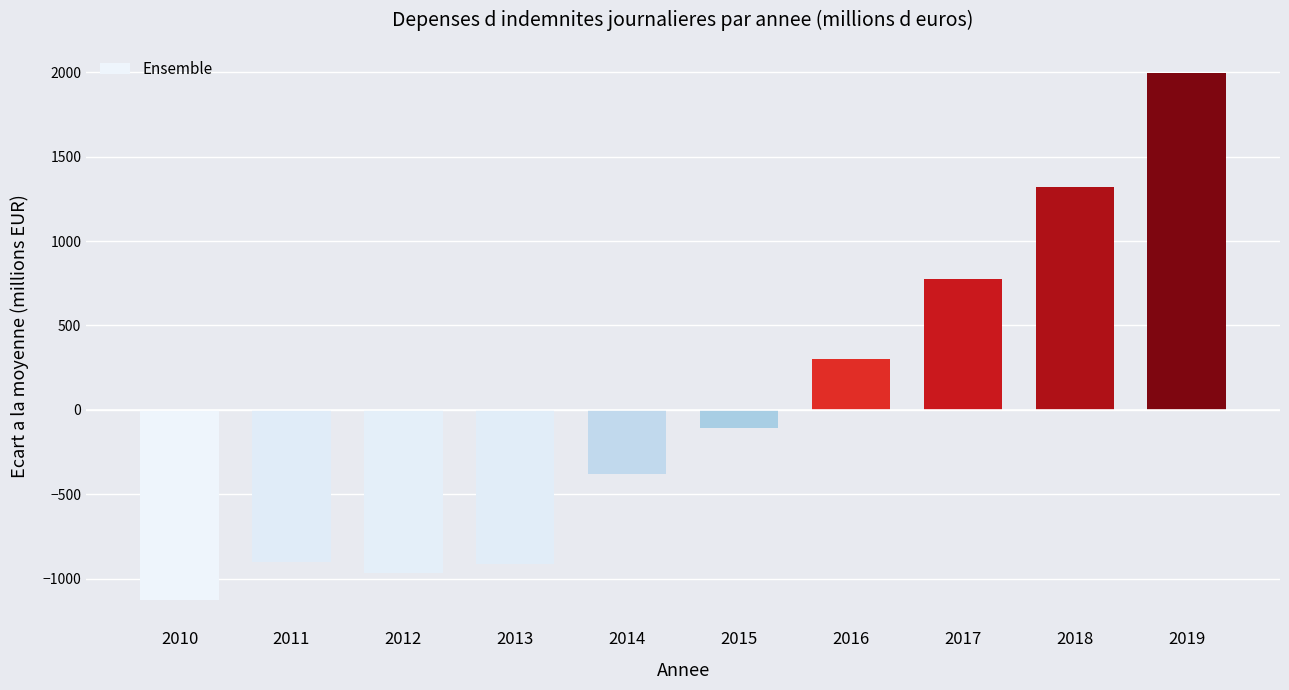

What is the change in value from 2017 to 2018?

+545.3